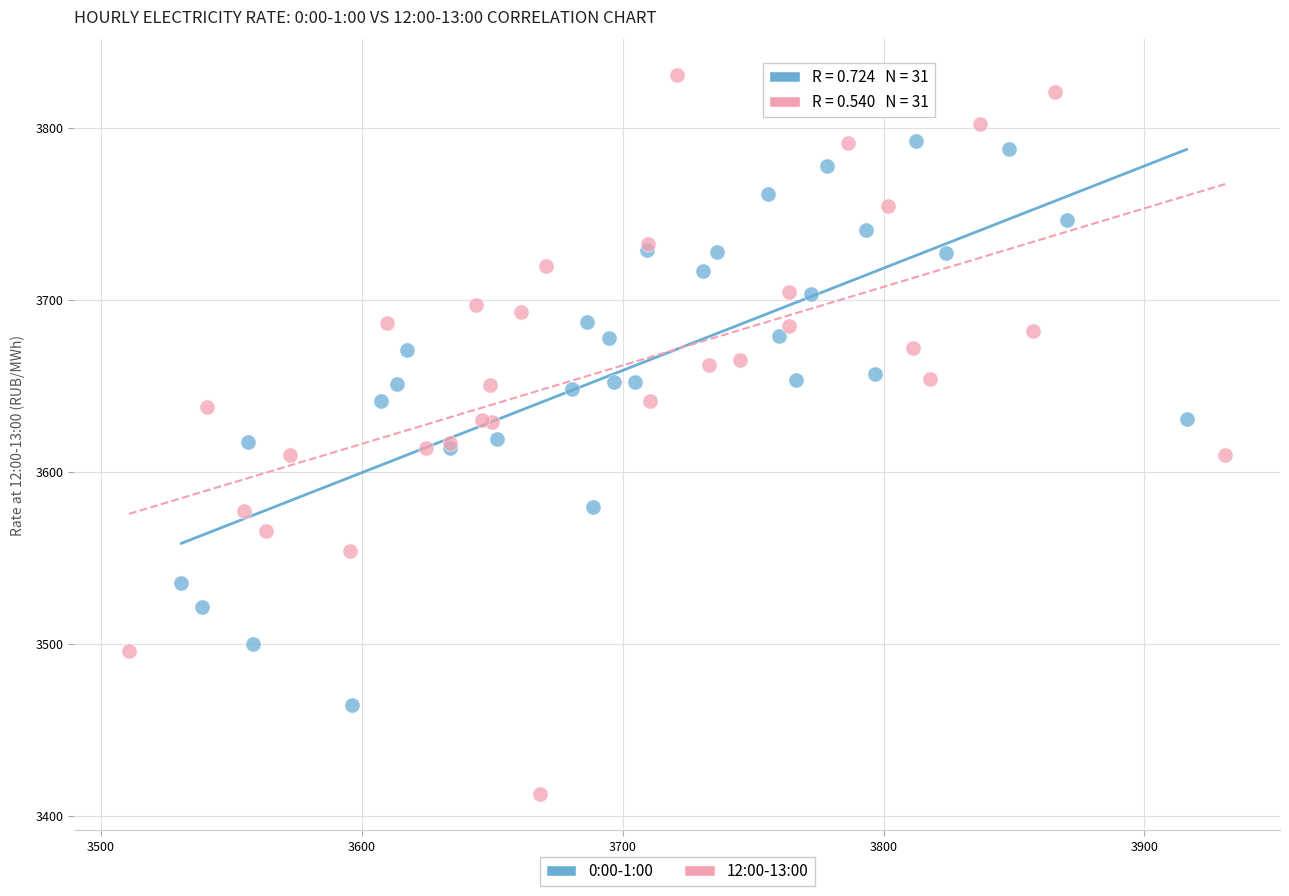

Which series has the largest Y range (max minus min)?

12:00-13:00